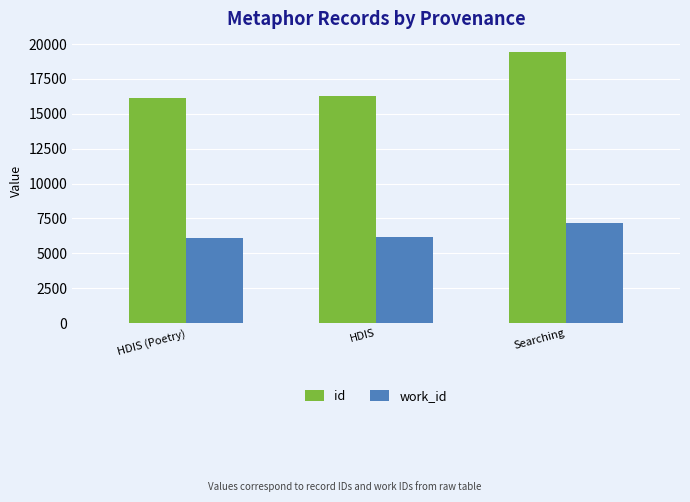

Which label corresponds to the largest value in the chart?

Searching